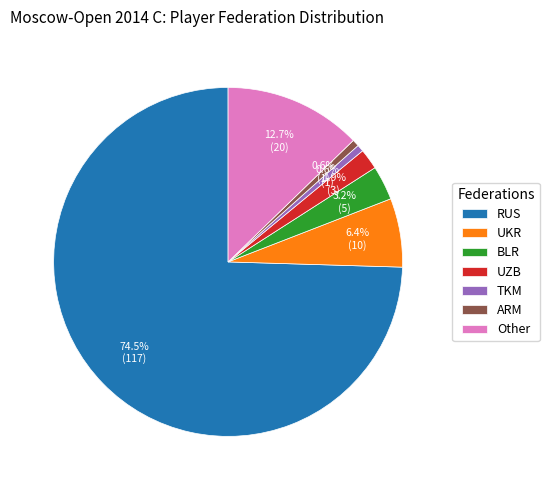

Do UZB and Other together represent more than half of the pie?

No